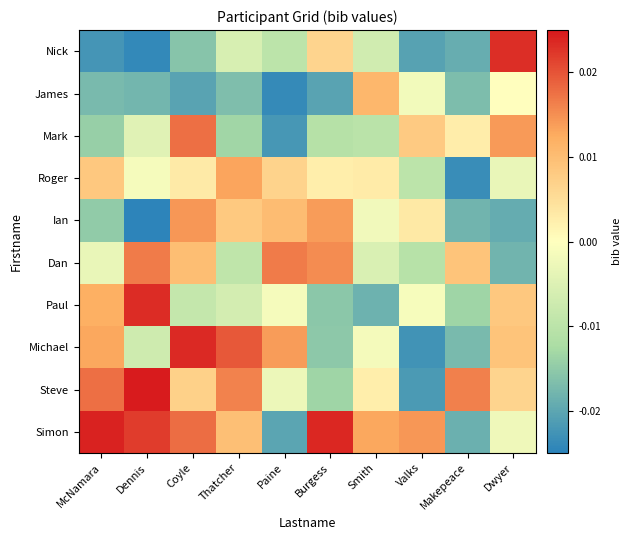

How many categories are shown in the chart?

10